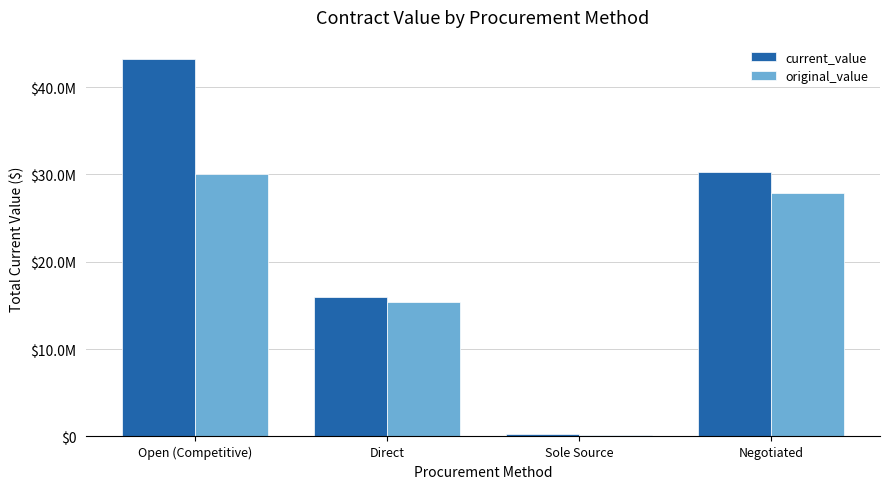

Between Open (Competitive) and Direct, which is larger?

Open (Competitive)